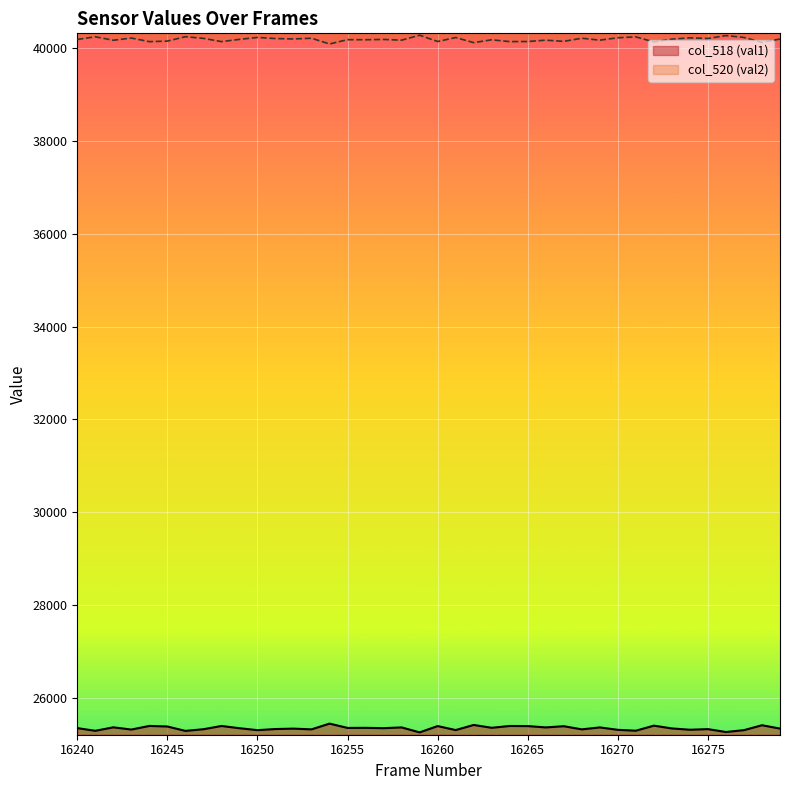

Where is the first local minimum for col_520 (val2)?

16242